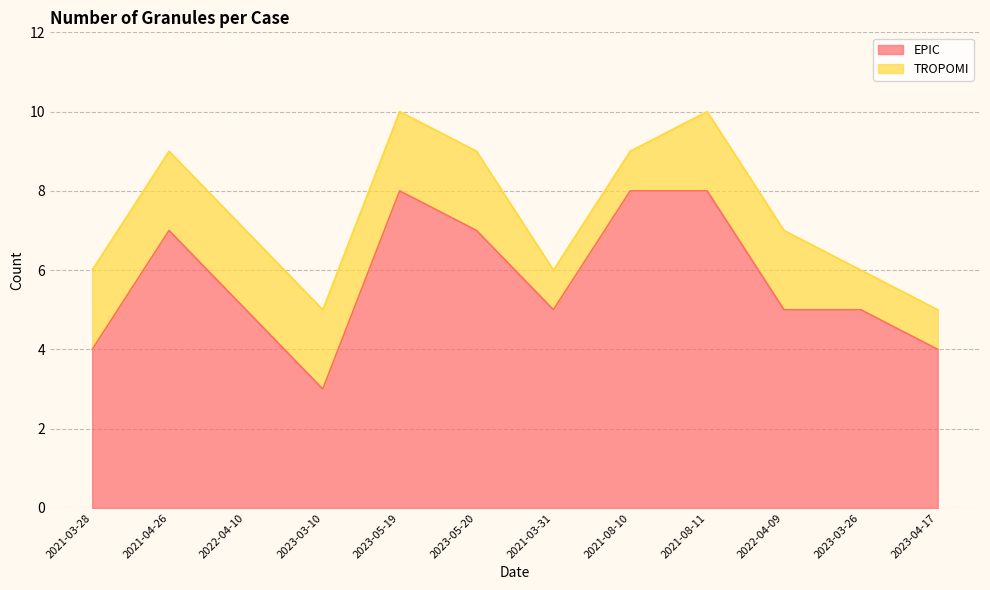

What is the maximum value for EPIC?

8